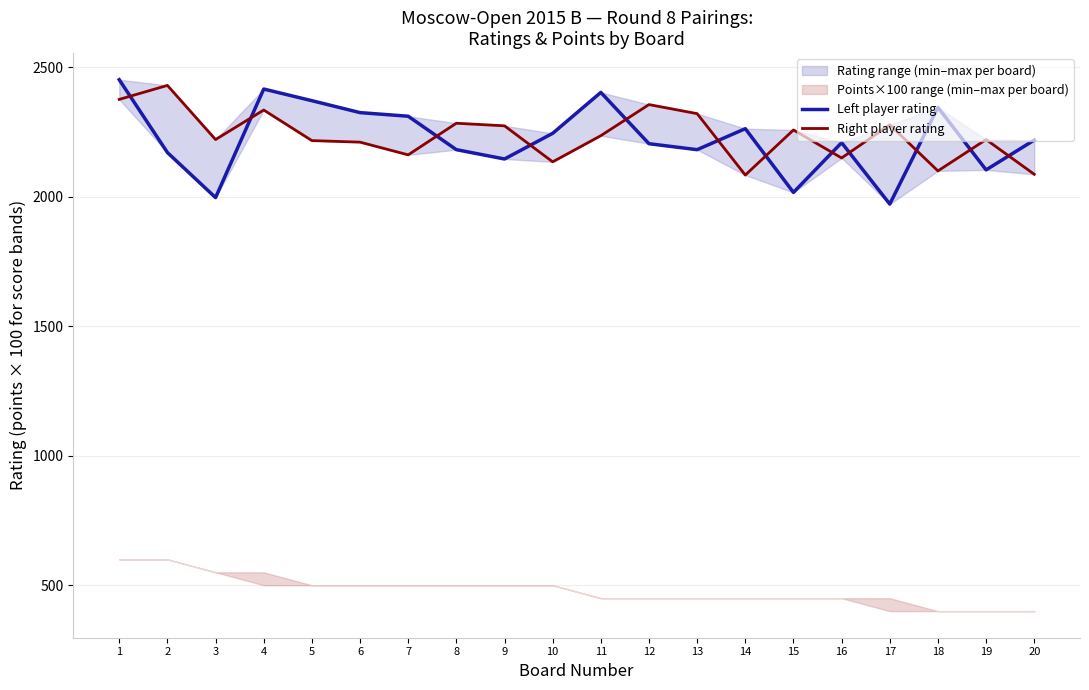

Between 2 and 5, which is larger?

5